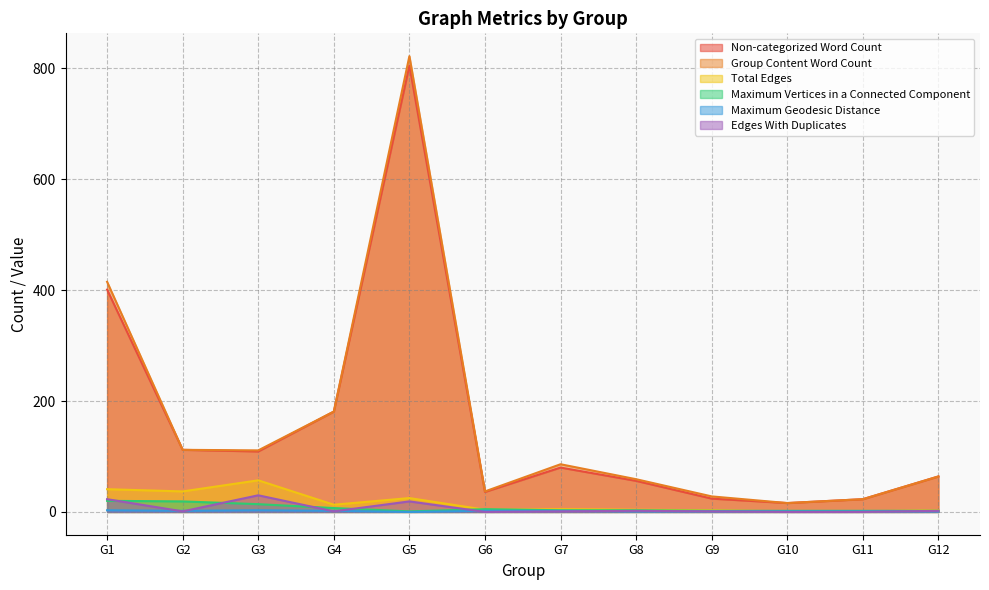

Which category has the lowest value in the Group Content Word Count series?

G10